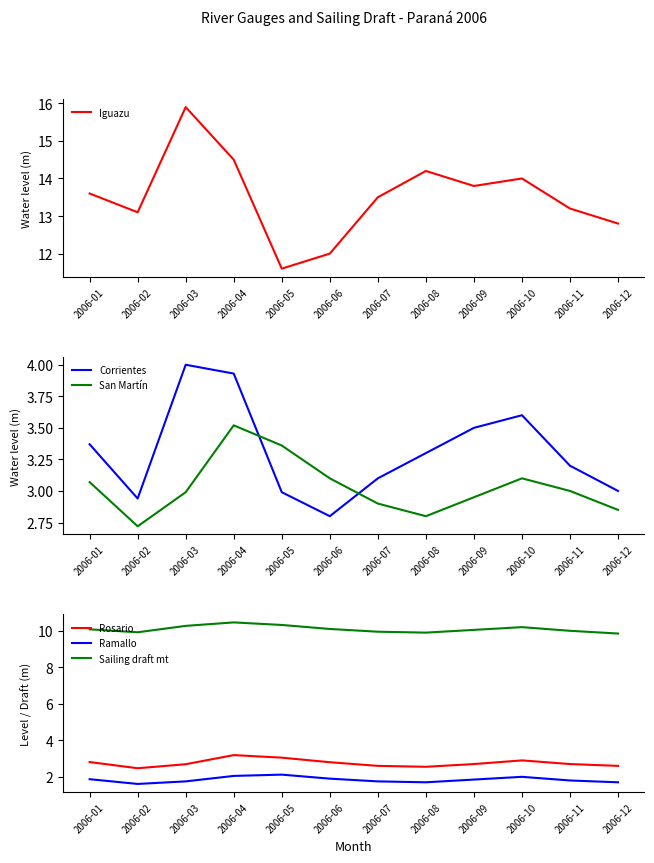

How many lines are shown in the chart?

6